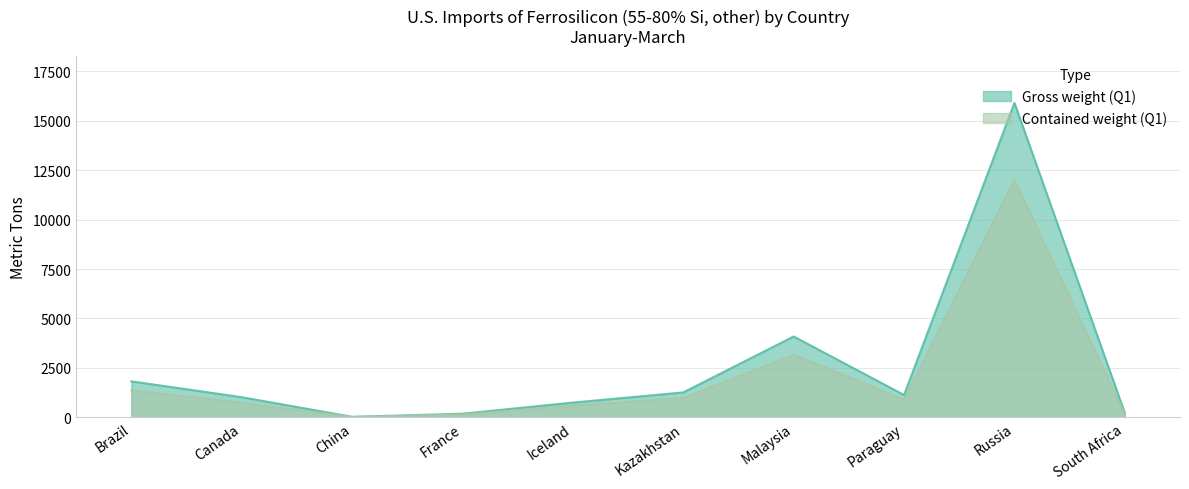

True or false: Gross weight (Q1) and Contained weight (Q1) cross at least once.

False